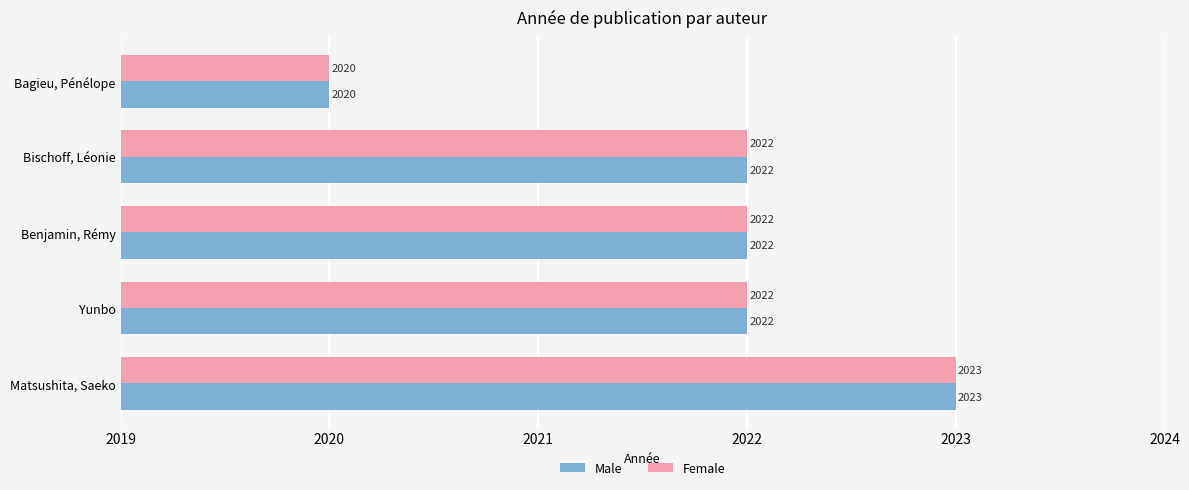

The Female series shows 2779 at Bischoff, Léonie. True or false?

False